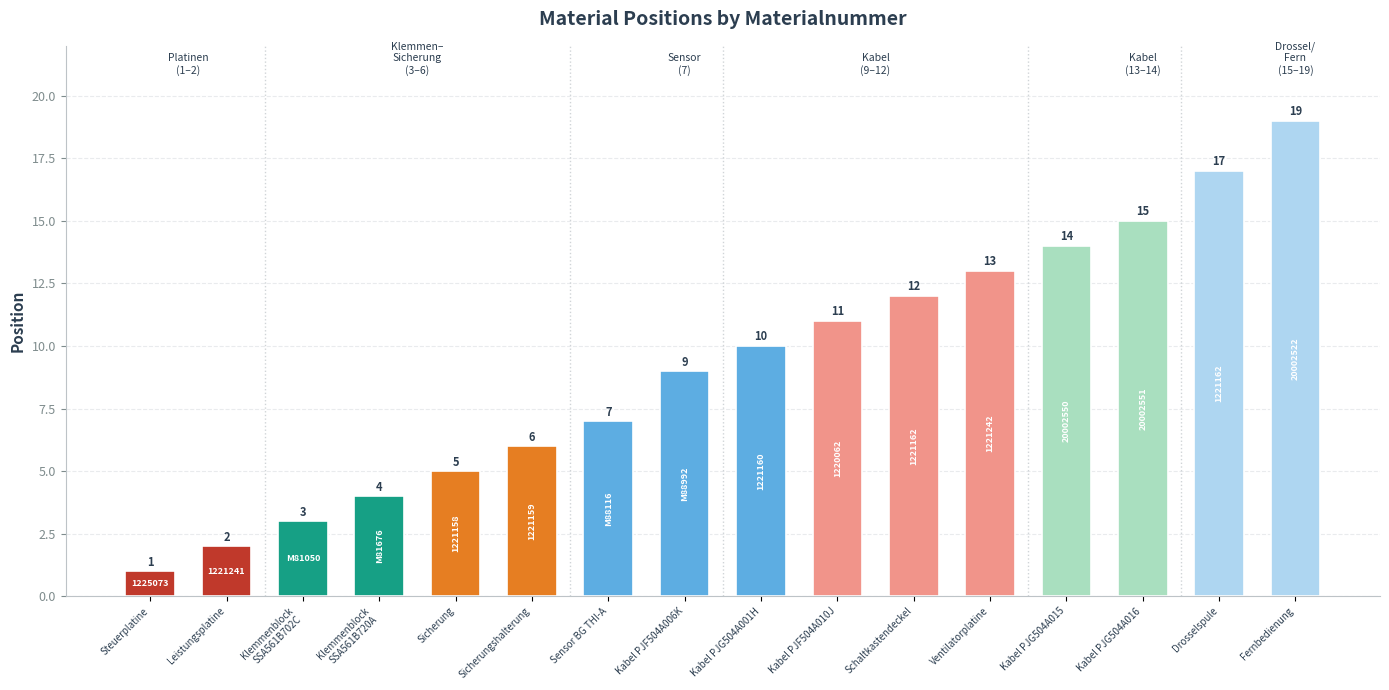

What is the sum of the values at Sensor BG THI-A and Kabel PJF504A006K?

16